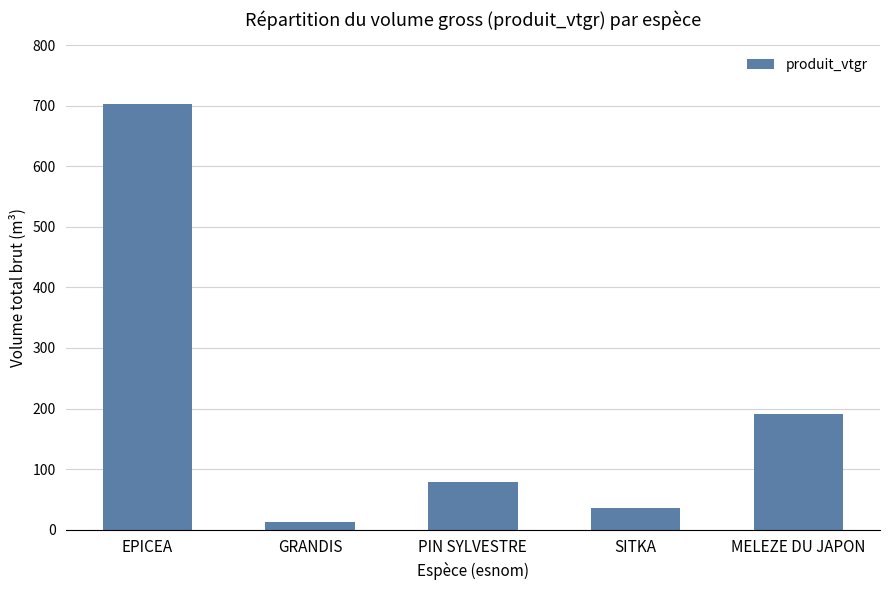

What is the label of the 4th bar from the left?

SITKA